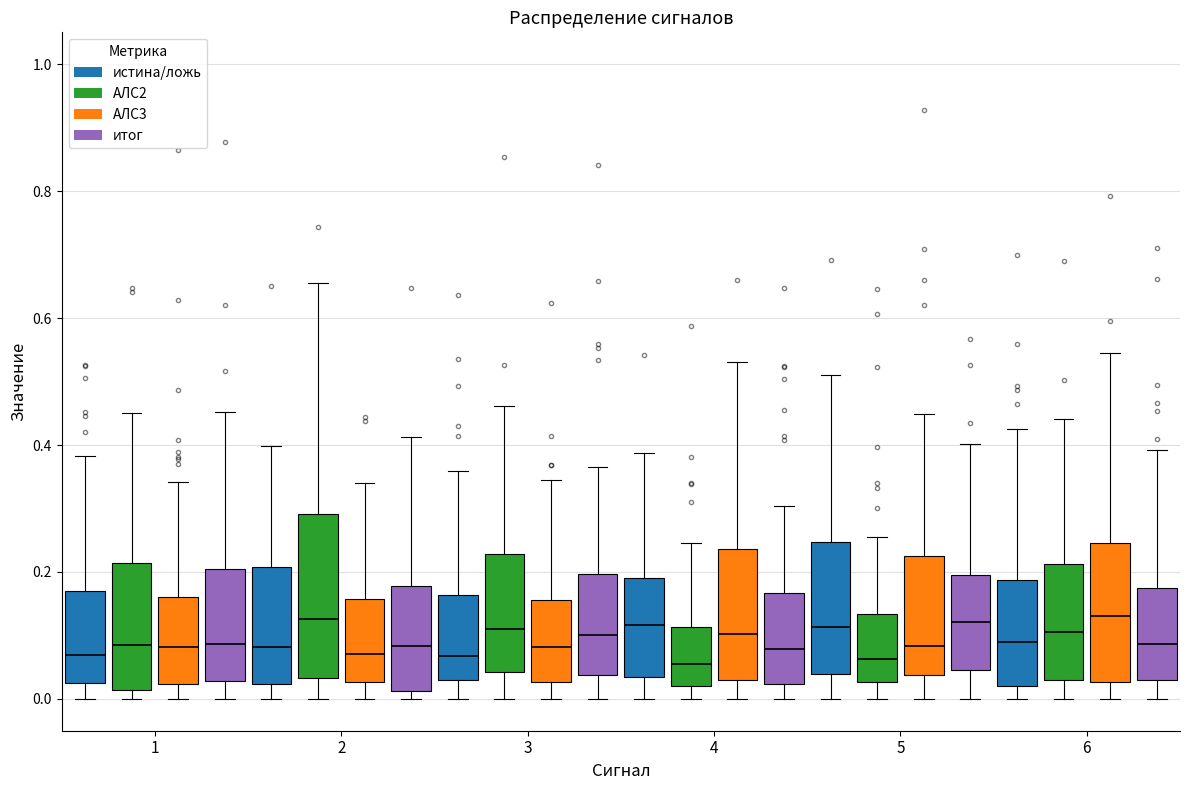

Reading left to right, transcribe this box plot: for each box, give where its median line is, the range the box spans, and where its two whiskers end, as read against the y-axis. The values are not printed on the chart, so give them approximately, as read against the axis.

1 (истина/ложь): median 0.06, box 0.02 to 0.18, whiskers 0.00 to 0.38
1 (АЛС2): median 0.08, box 0.02 to 0.22, whiskers 0.00 to 0.46
1 (АЛС3): median 0.08, box 0.02 to 0.16, whiskers 0.00 to 0.34
1 (итог): median 0.08, box 0.02 to 0.20, whiskers 0.00 to 0.46
2 (истина/ложь): median 0.08, box 0.02 to 0.20, whiskers 0.00 to 0.40
2 (АЛС2): median 0.12, box 0.04 to 0.30, whiskers 0.00 to 0.66
2 (АЛС3): median 0.08, box 0.02 to 0.16, whiskers 0.00 to 0.34
2 (итог): median 0.08, box 0.02 to 0.18, whiskers 0.00 to 0.42
3 (истина/ложь): median 0.06, box 0.02 to 0.16, whiskers 0.00 to 0.36
3 (АЛС2): median 0.12, box 0.04 to 0.22, whiskers 0.00 to 0.46
3 (АЛС3): median 0.08, box 0.02 to 0.16, whiskers 0.00 to 0.34
3 (итог): median 0.10, box 0.04 to 0.20, whiskers 0.00 to 0.36
4 (истина/ложь): median 0.12, box 0.04 to 0.20, whiskers 0.00 to 0.38
4 (АЛС2): median 0.06, box 0.02 to 0.12, whiskers 0.00 to 0.24
4 (АЛС3): median 0.10, box 0.04 to 0.24, whiskers 0.00 to 0.54
4 (итог): median 0.08, box 0.02 to 0.16, whiskers 0.00 to 0.30
5 (истина/ложь): median 0.12, box 0.04 to 0.24, whiskers 0.00 to 0.52
5 (АЛС2): median 0.06, box 0.02 to 0.14, whiskers 0.00 to 0.26
5 (АЛС3): median 0.08, box 0.04 to 0.22, whiskers 0.00 to 0.44
5 (итог): median 0.12, box 0.04 to 0.20, whiskers 0.00 to 0.40
6 (истина/ложь): median 0.08, box 0.02 to 0.18, whiskers 0.00 to 0.42
6 (АЛС2): median 0.10, box 0.04 to 0.22, whiskers 0.00 to 0.44
6 (АЛС3): median 0.14, box 0.02 to 0.24, whiskers 0.00 to 0.54
6 (итог): median 0.08, box 0.02 to 0.18, whiskers 0.00 to 0.40